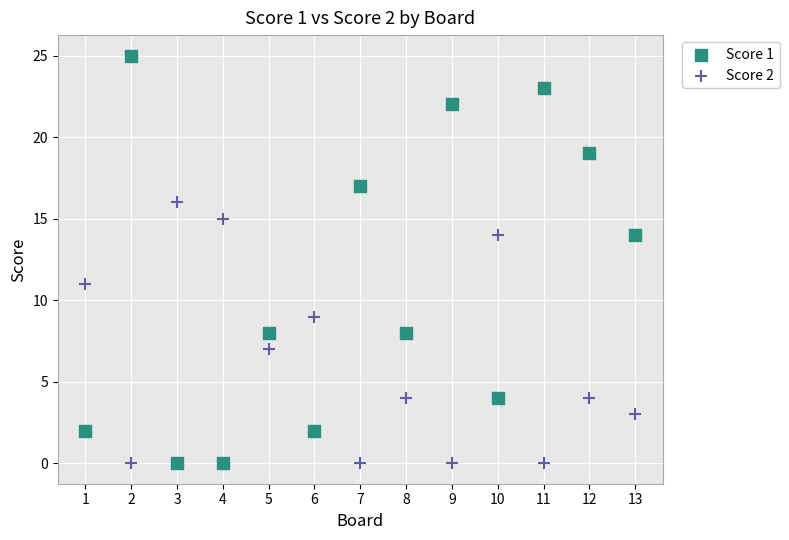

Which series contains the highest Y value?

Score 1